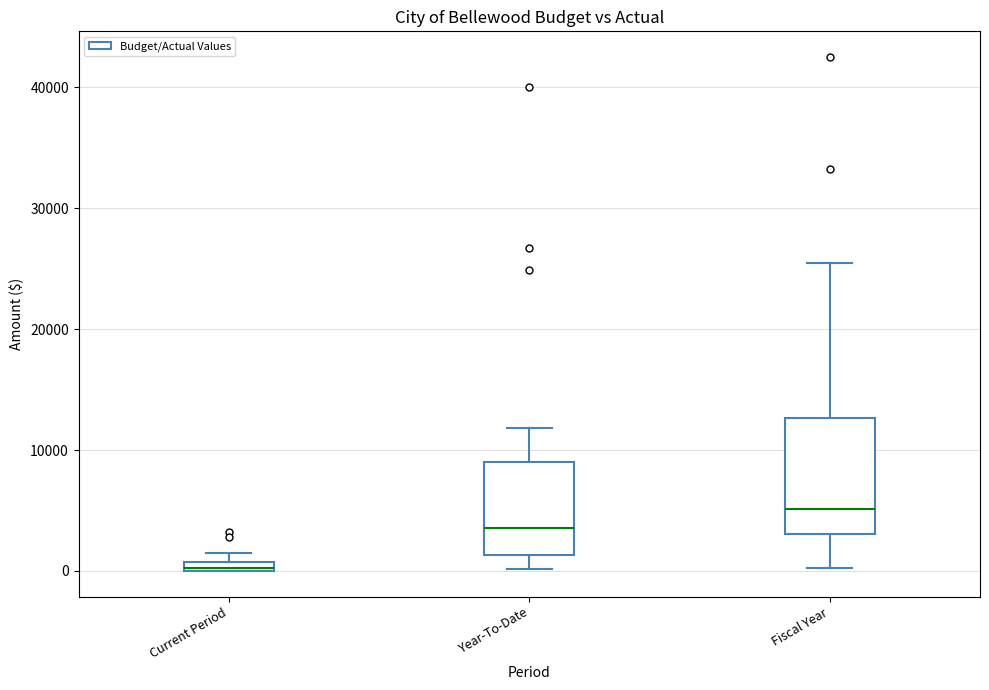

Which box's median line is the highest?

Fiscal Year